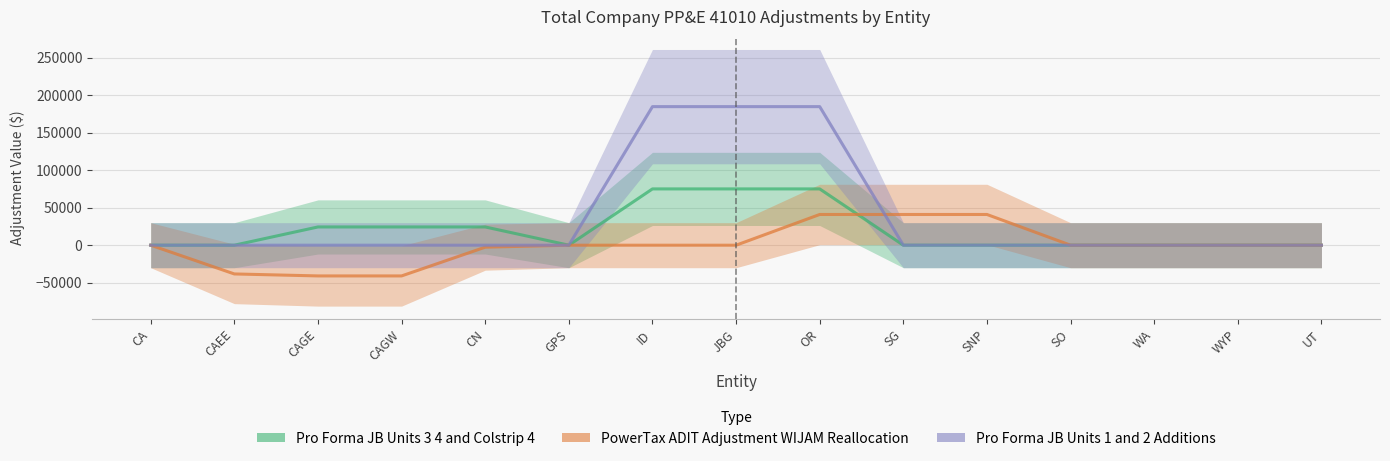

What position from the right is WYP?

2